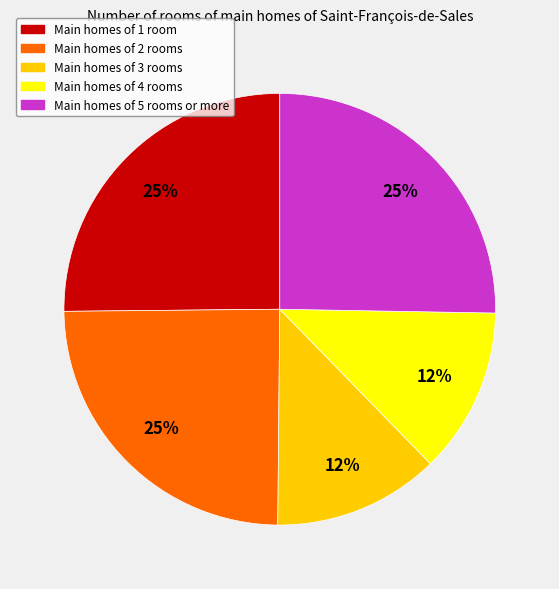

Is there any slice that represents more than half of the pie?

No